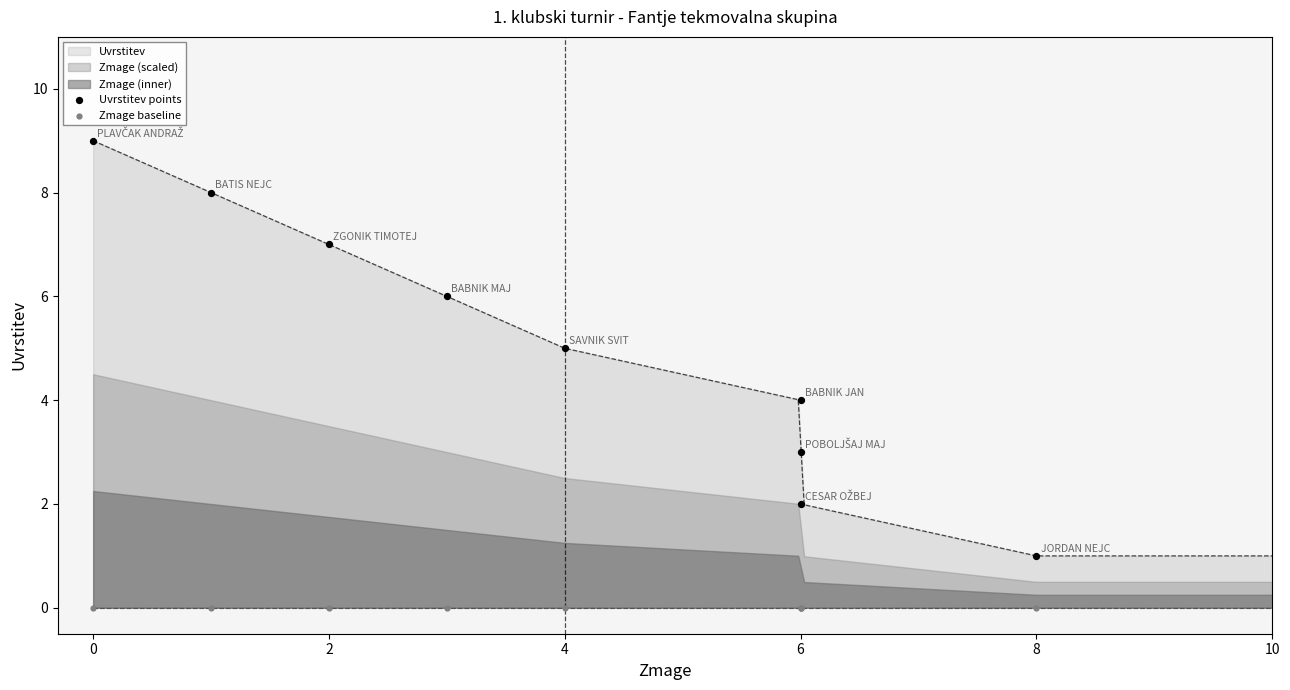

Which series contains the highest Y value?

Uvrstitev points